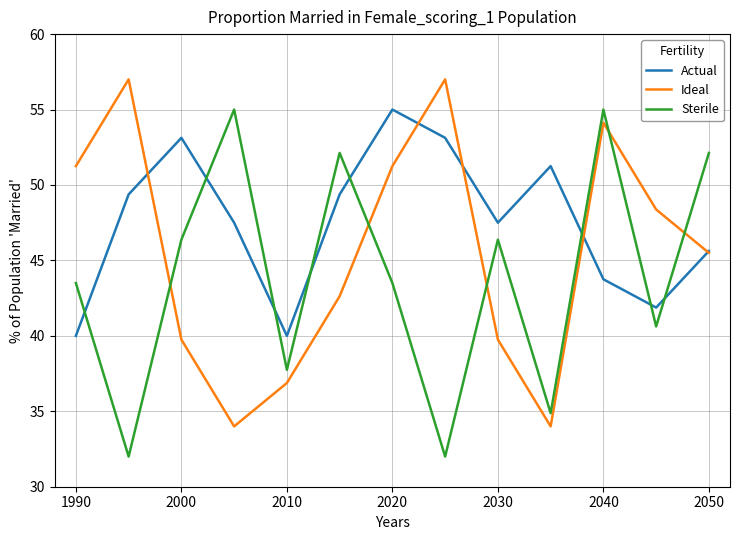

Which series has the largest total across all categories?

Actual